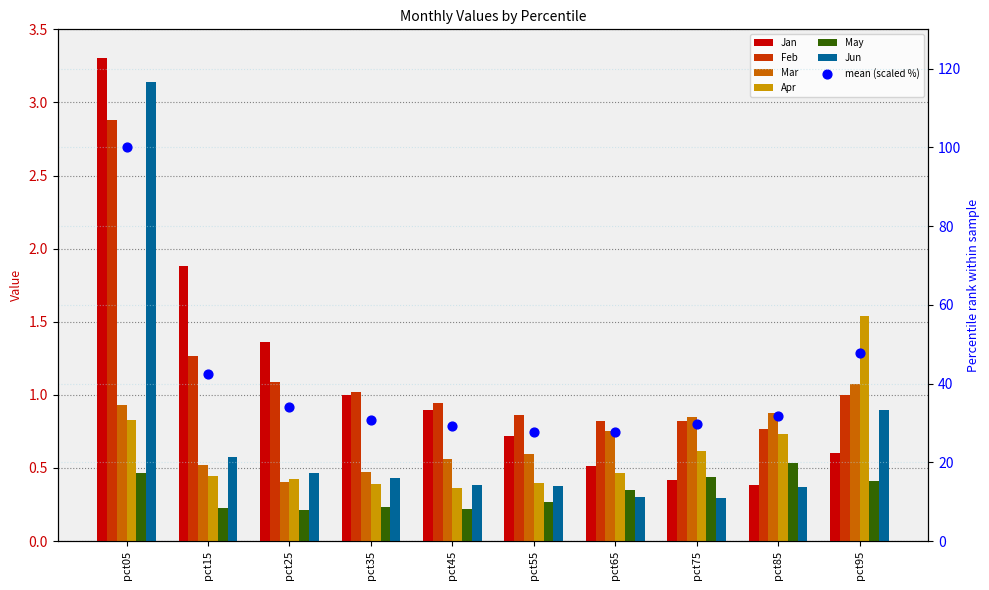

Which series contains the highest Y value?

Jan